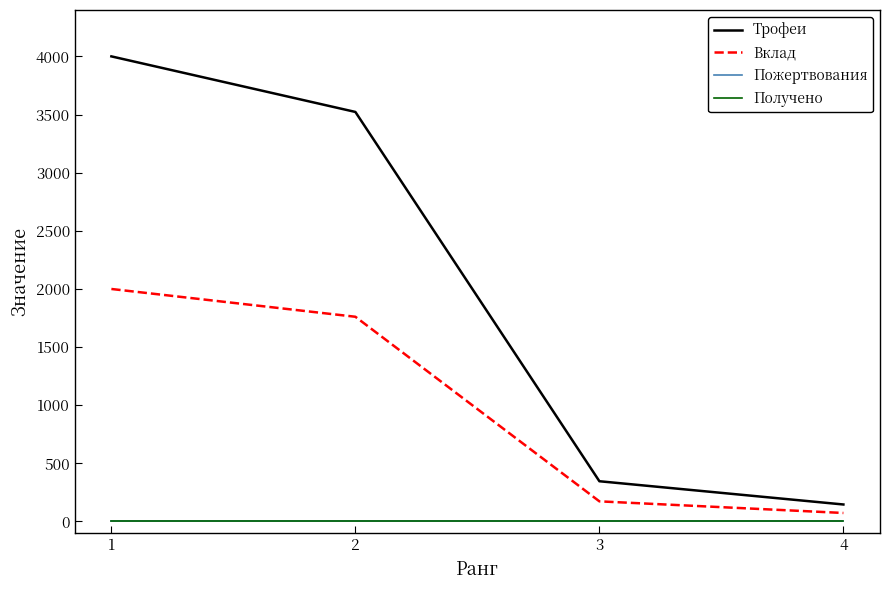

Does the chart have visible grid lines?

No